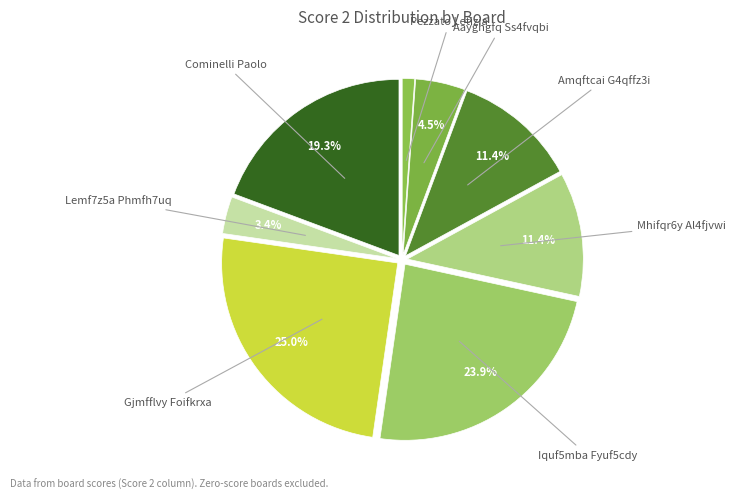

Which has a higher value, Aayghgfq Ss4fvqbi or Gjmfflvy Foifkrxa?

Gjmfflvy Foifkrxa